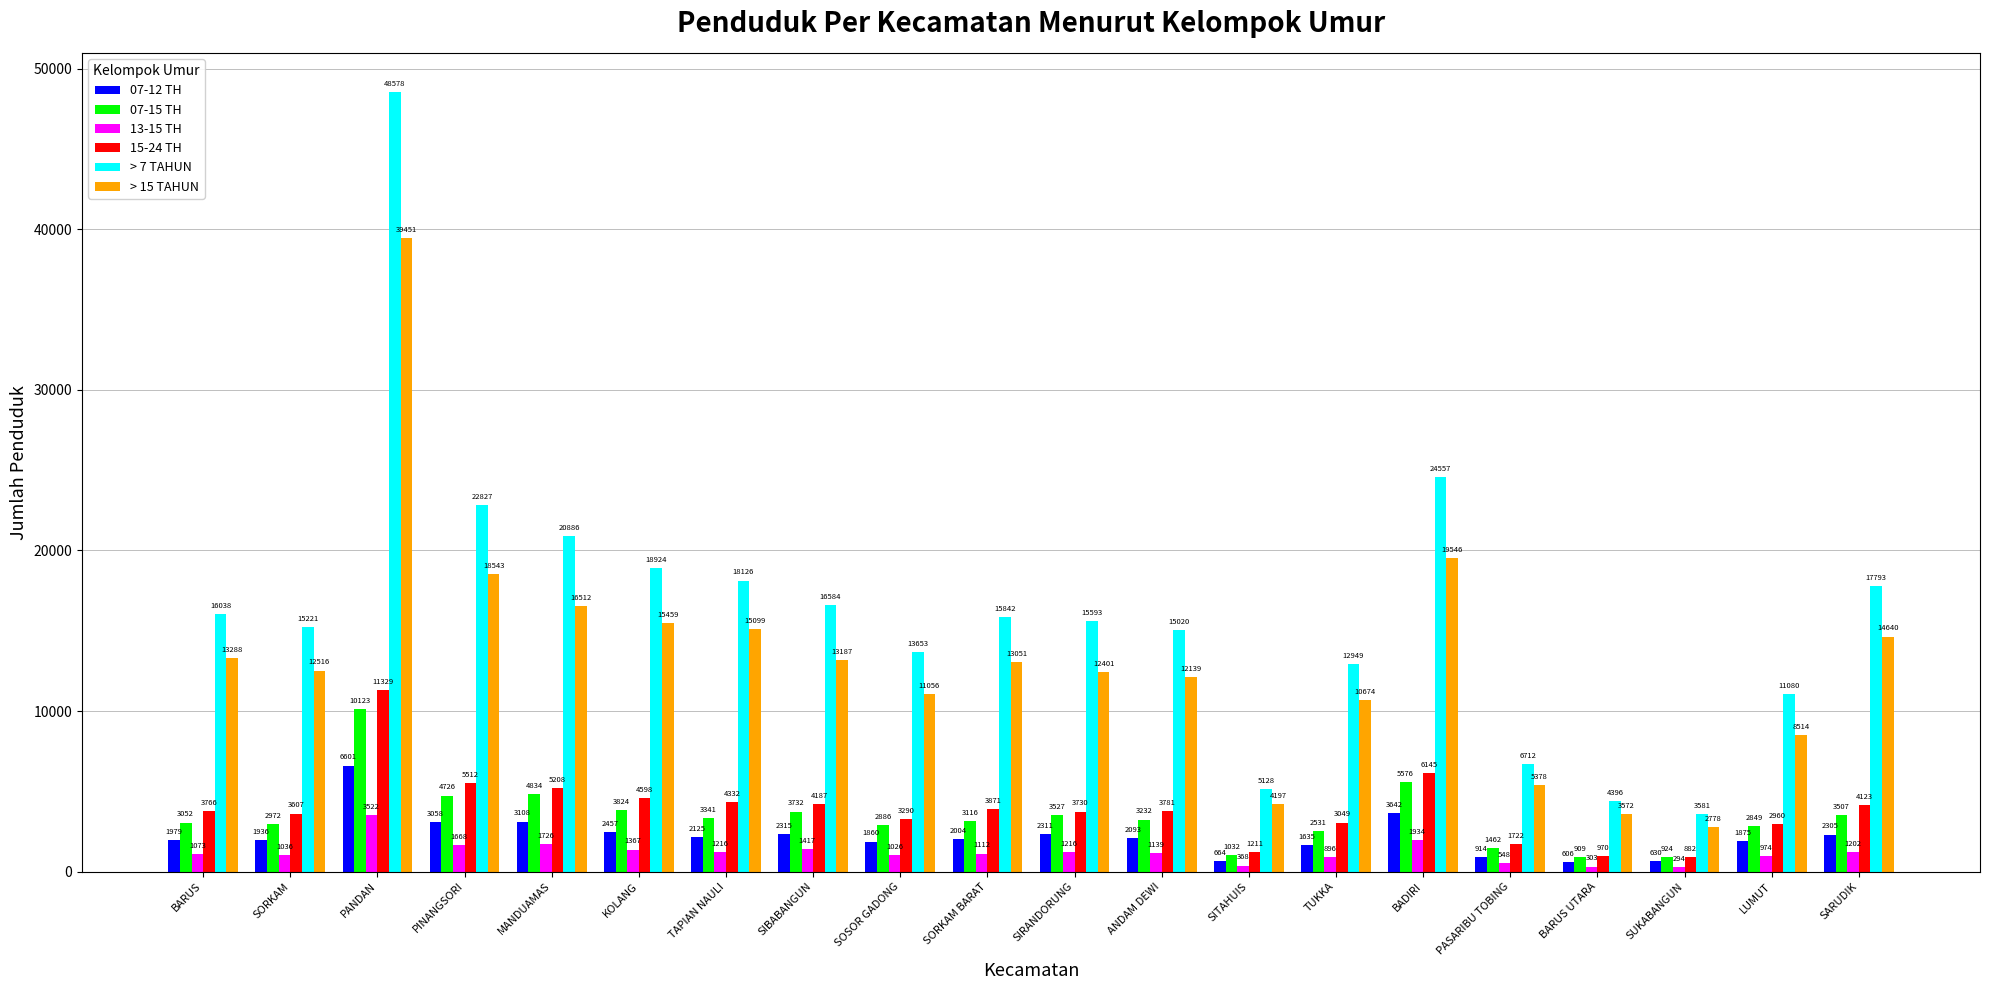

Is the value of 13-15 TH at SORKAM BARAT greater than the value of 07-12 TH at PANDAN?

No